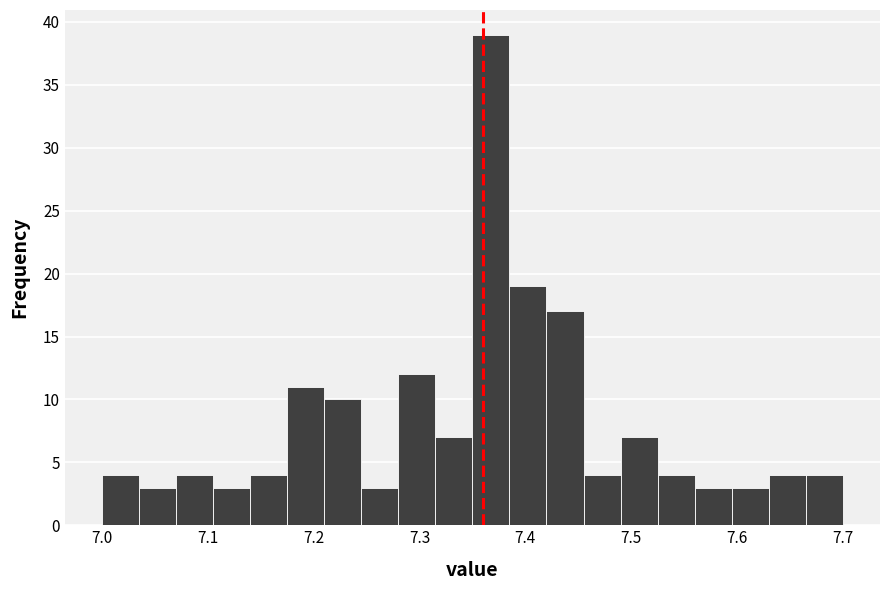

Around what value on the x-axis is the tallest bar? Give the approximate position of its centre, as read against the axis.

7.37